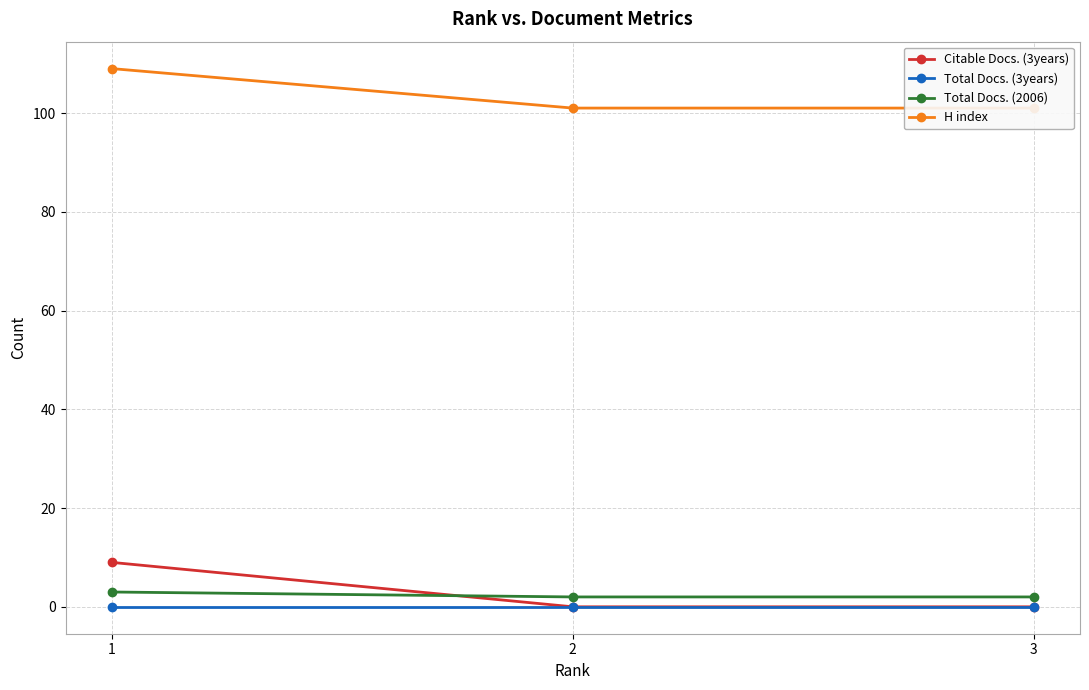

How many Citable Docs. (3years) values are between 0 and 9?

3